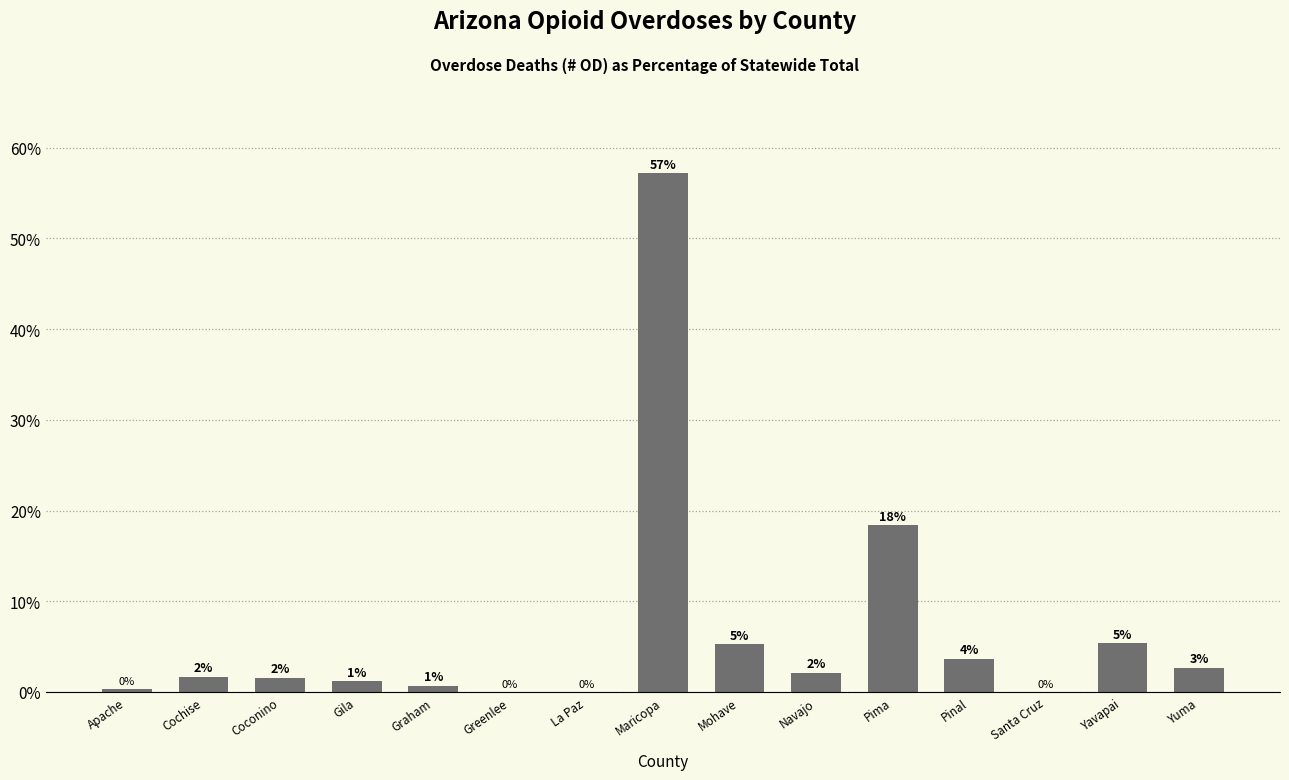

At which label is the value closest to 28?

Pima